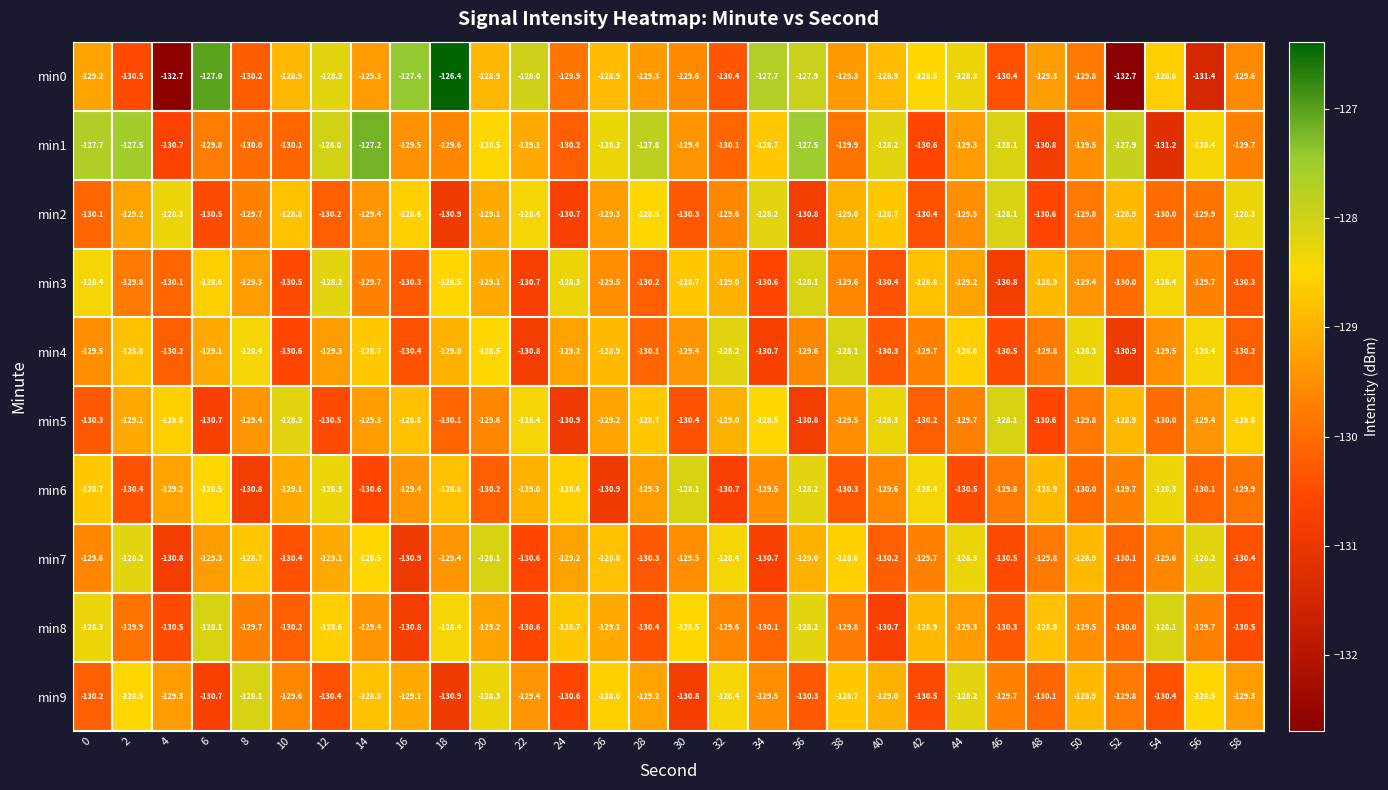

Is it true that min9 equals -183.1 at 10?

False